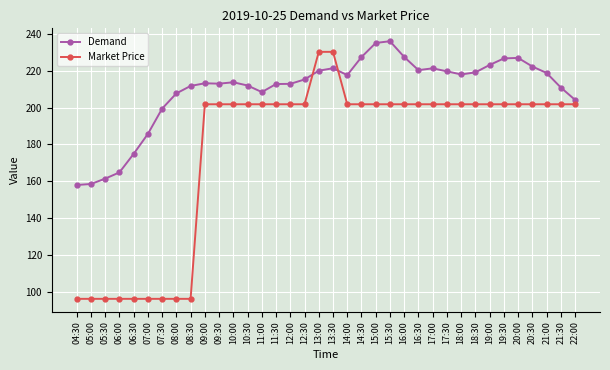

Is the value of Demand at 09:00 greater than the value of Market Price at 14:00?

Yes